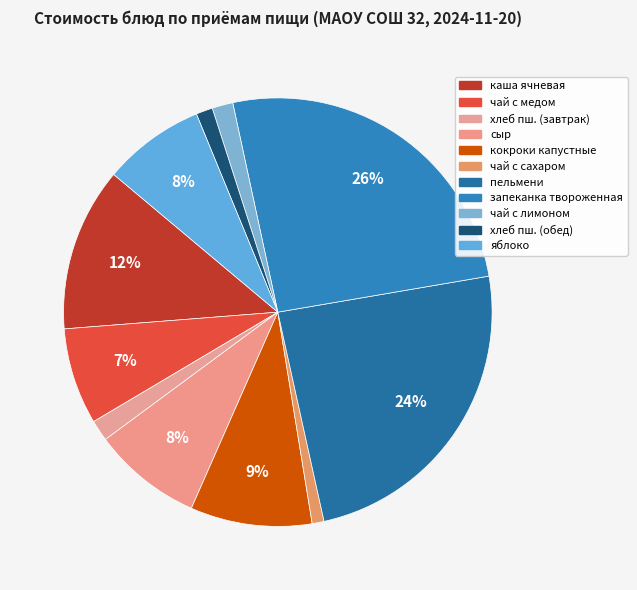

How many slices are in this pie chart?

11